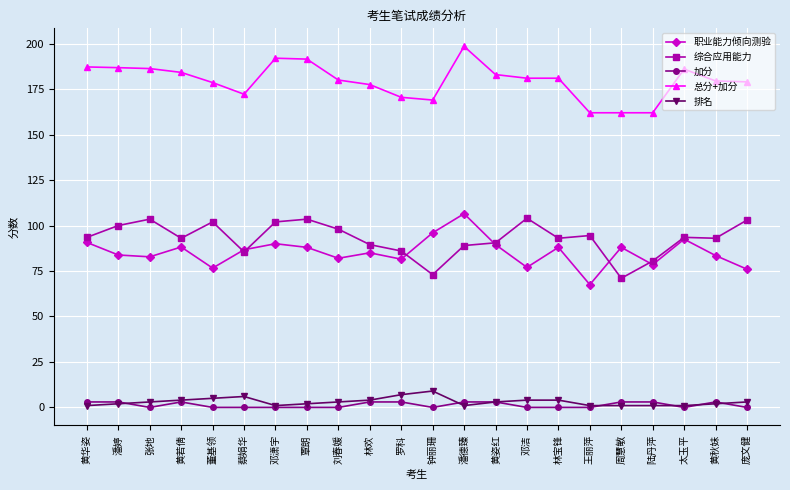

True or false: 排名 and 总分+加分 cross at least once.

False